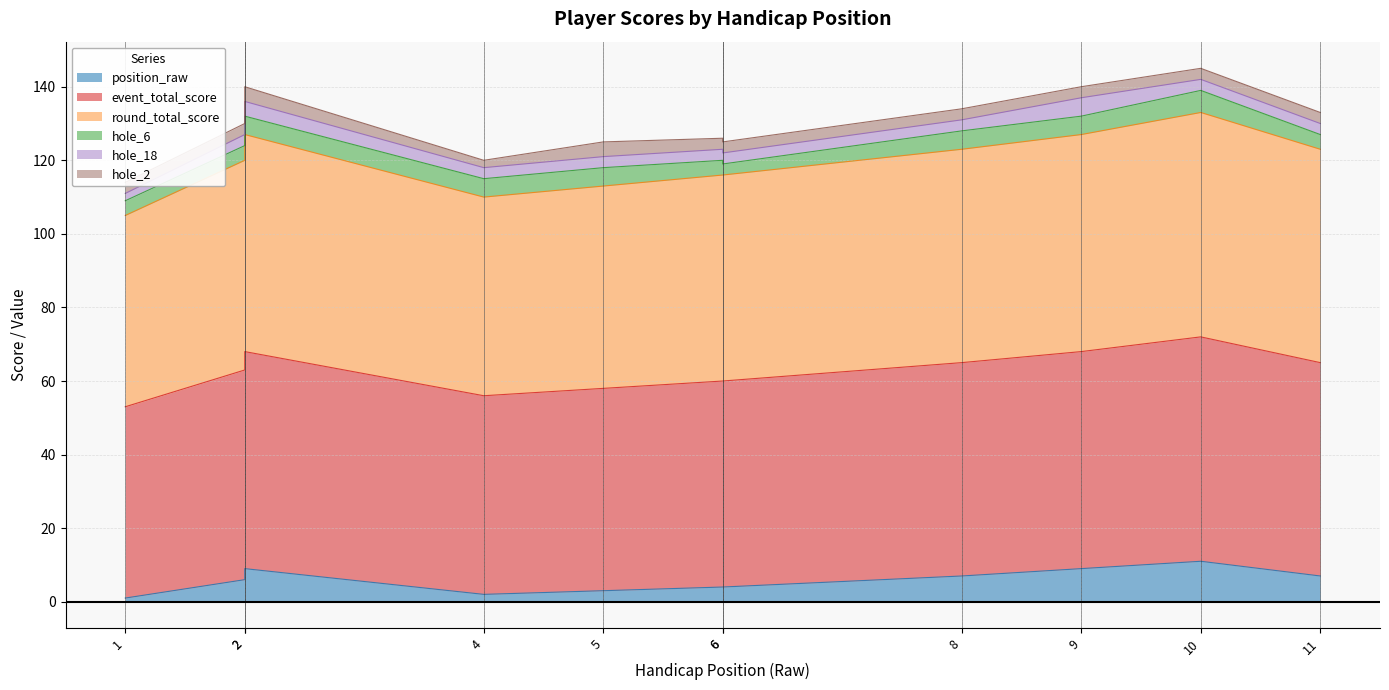

In position_raw, how many points are higher than both neighbors (excluding endpoints)?

2